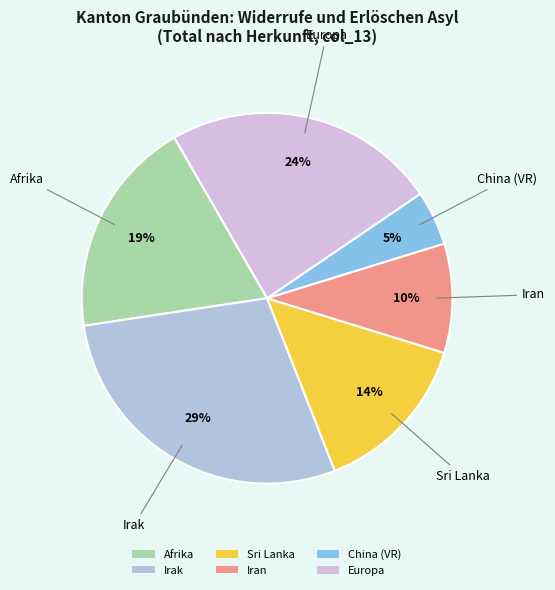

True or false: Irak accounts for 29% of the total.

True